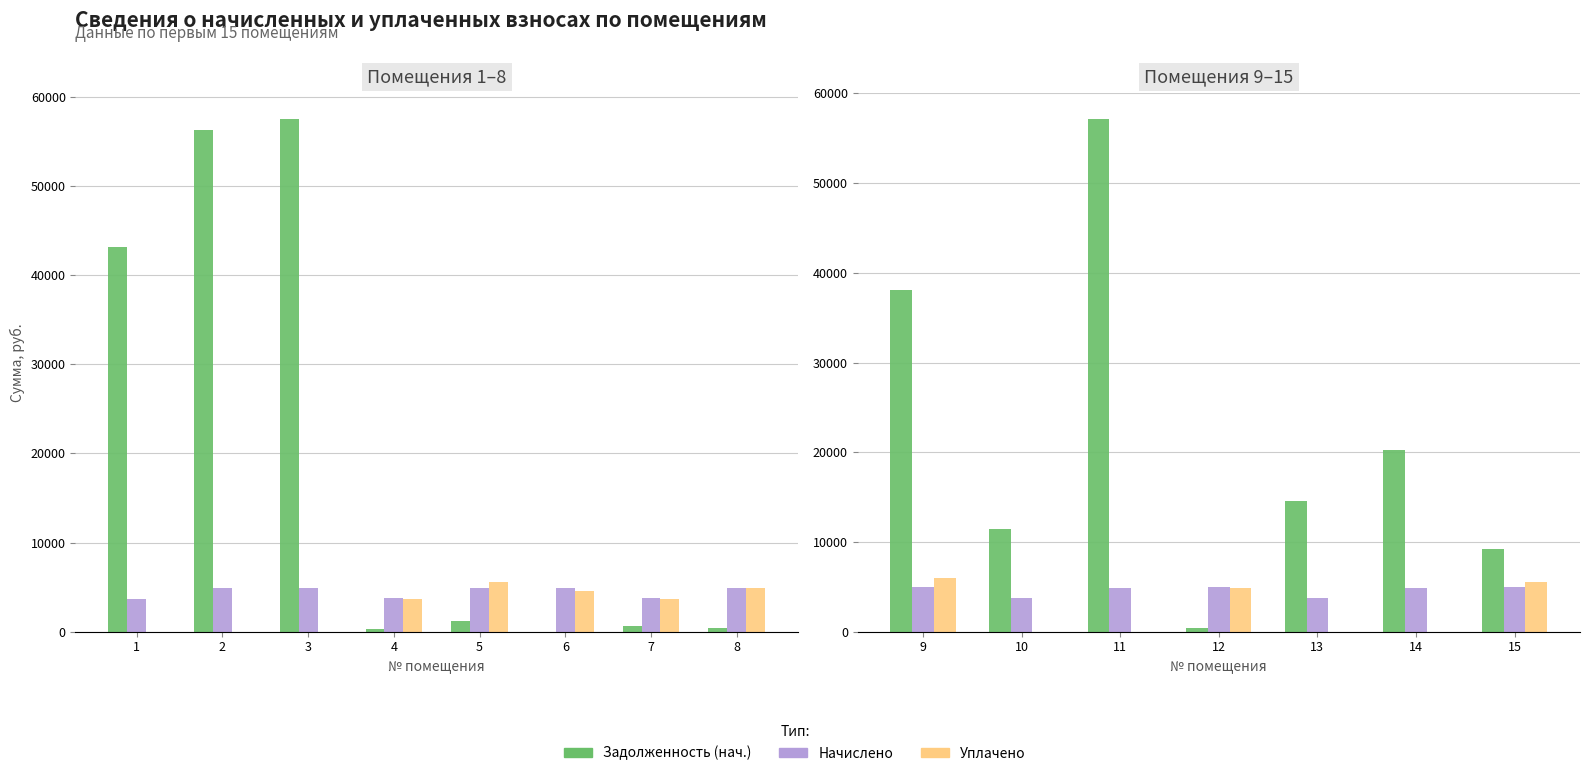

True or false: Уплачено has a value of 8170.3 at 12.

False